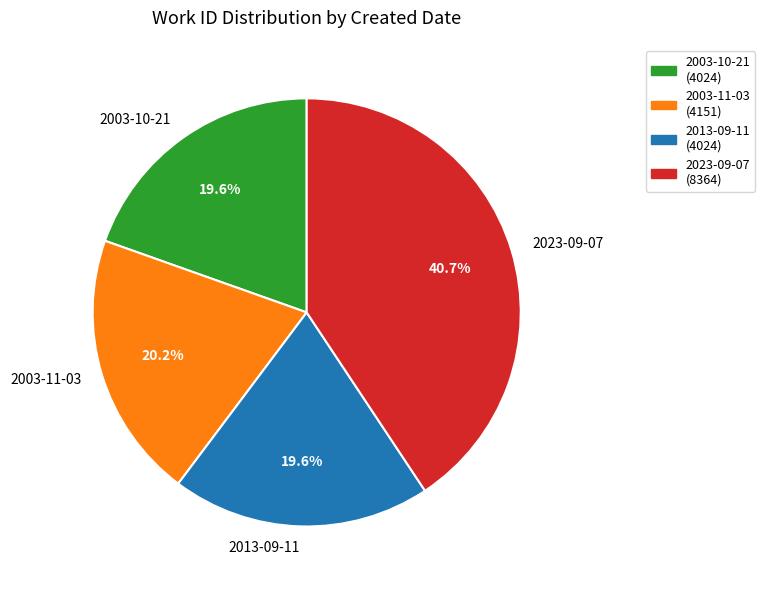

To the nearest percent, what is the difference between the largest and smallest slice percentages?

21%